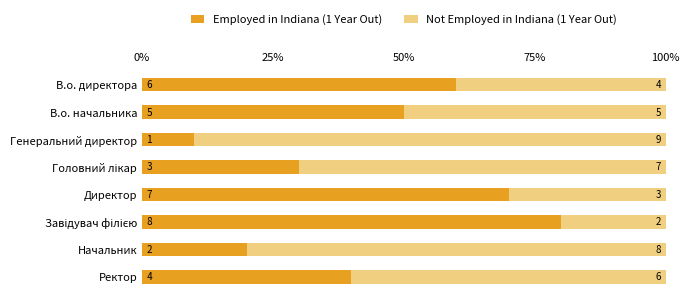

What are all the series names shown in the legend?

Employed in Indiana (1 Year Out), Not Employed in Indiana (1 Year Out)